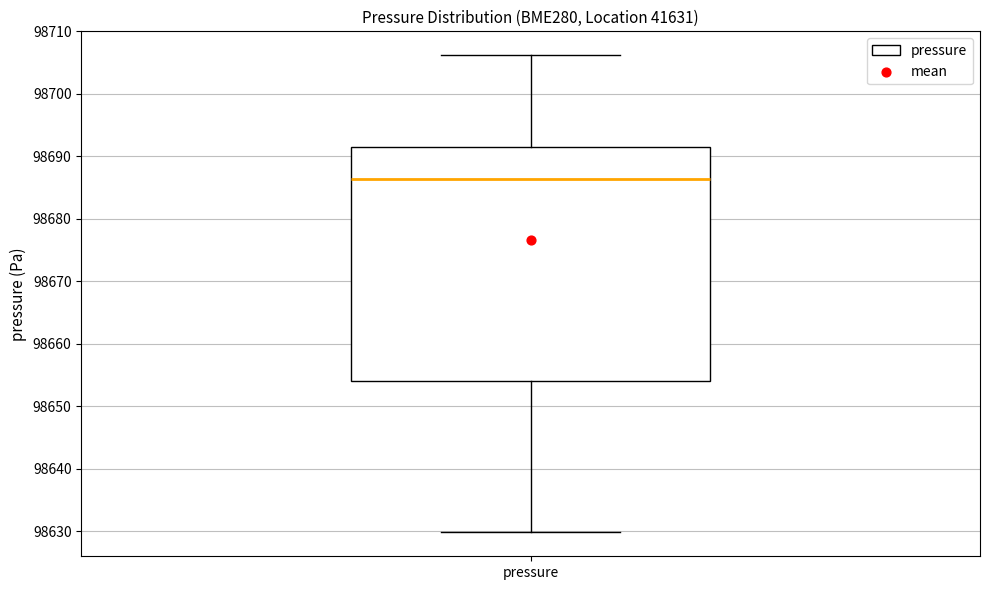

Transcribe this box plot: give where the median line is, the range the box spans, and where the two whiskers end, as read against the y-axis. The values are not printed on the chart, so give them approximately, as read against the axis.

median 98686, box 98654 to 98691, whiskers 98630 to 98706